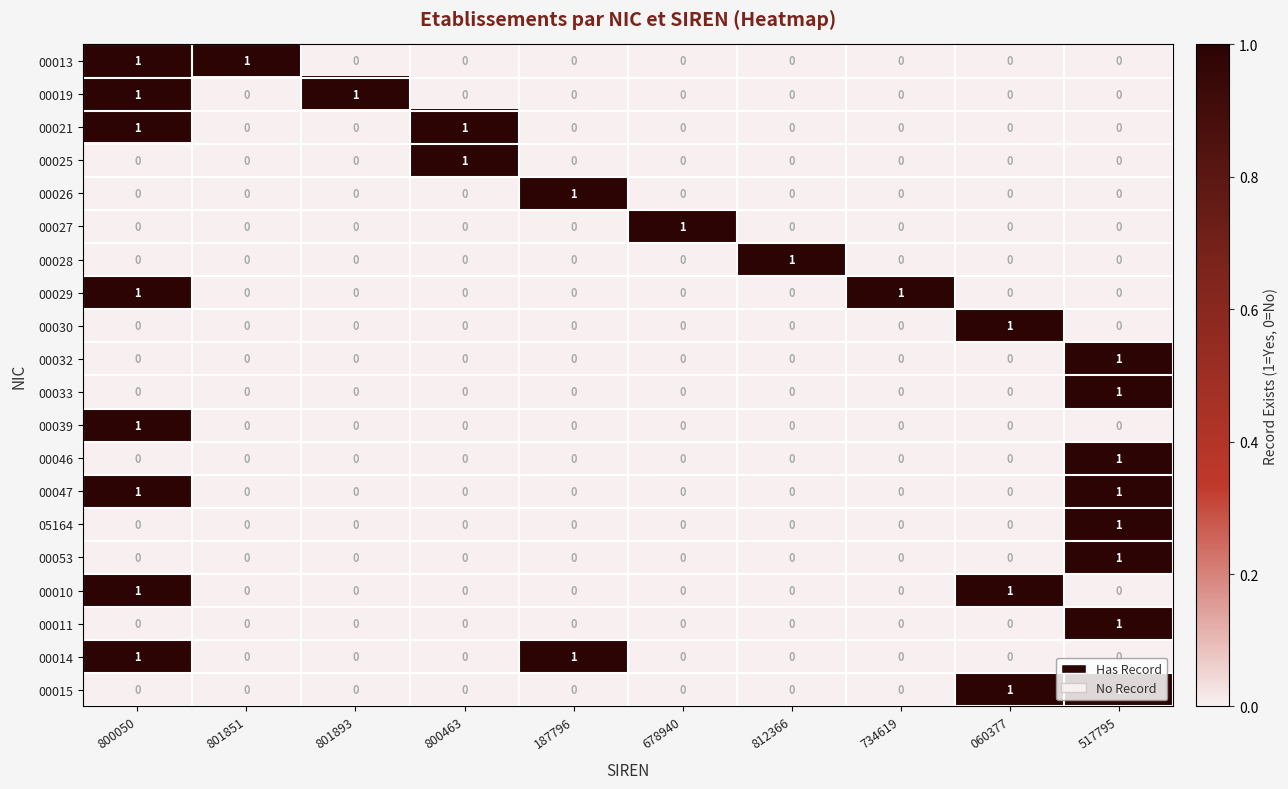

How many categories are shown in the chart?

10